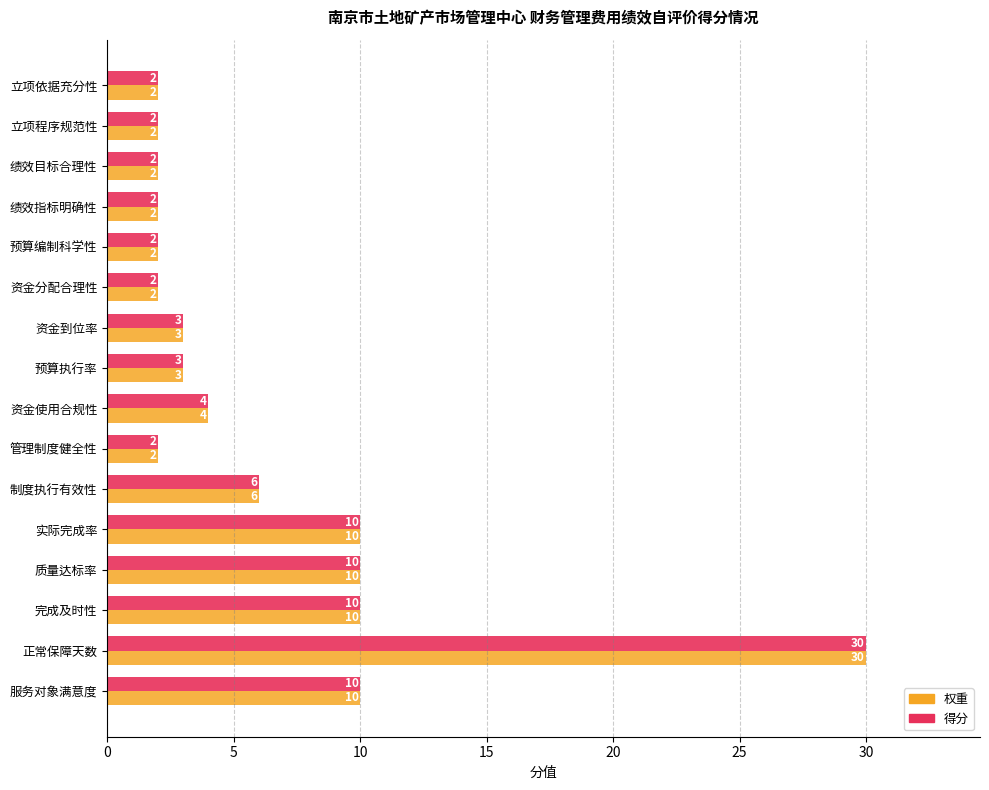

The value of 权重 at 正常保障天数 is 30. True or false?

True